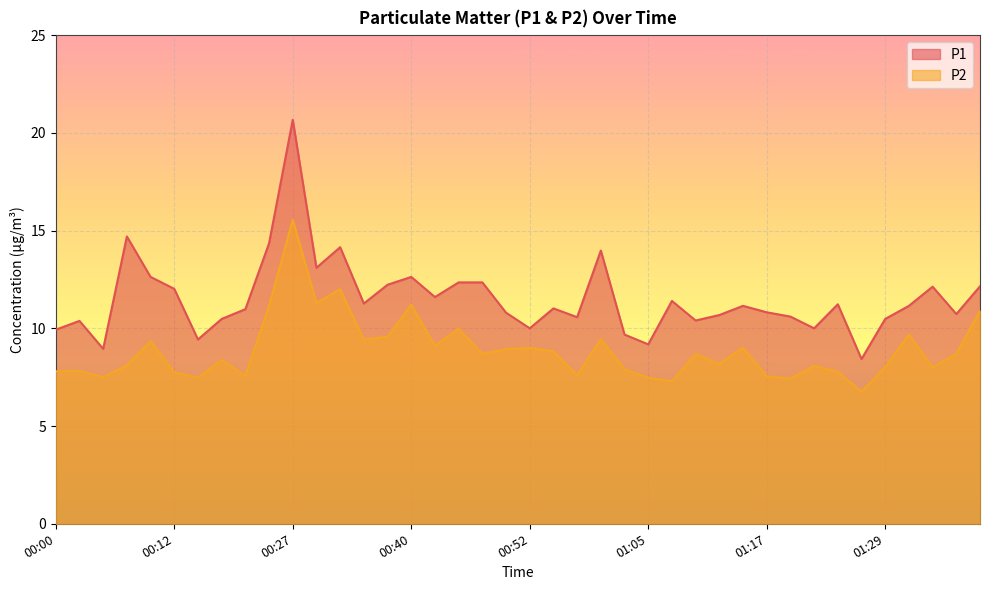

What is the total value across all series at 01:31?

20.8